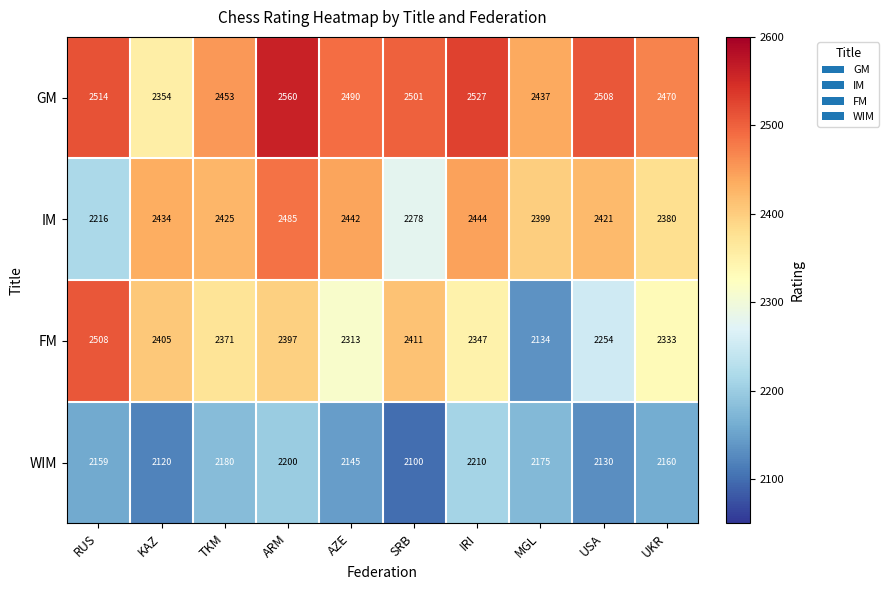

Where is GM nearest to the value 2457?

TKM